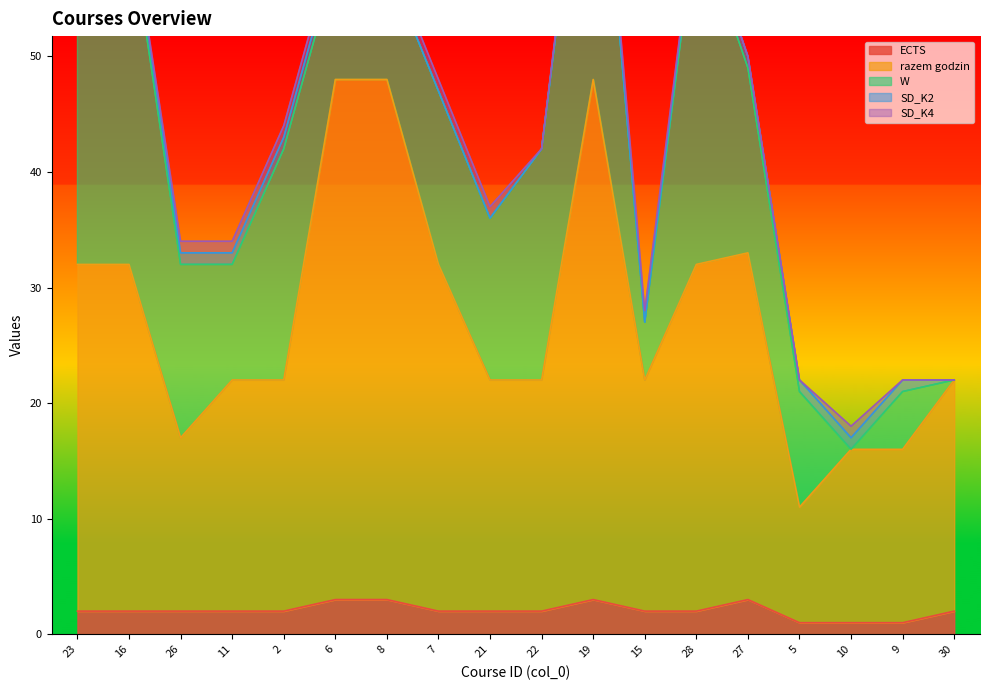

Which has a higher value, 19 or 30?

19